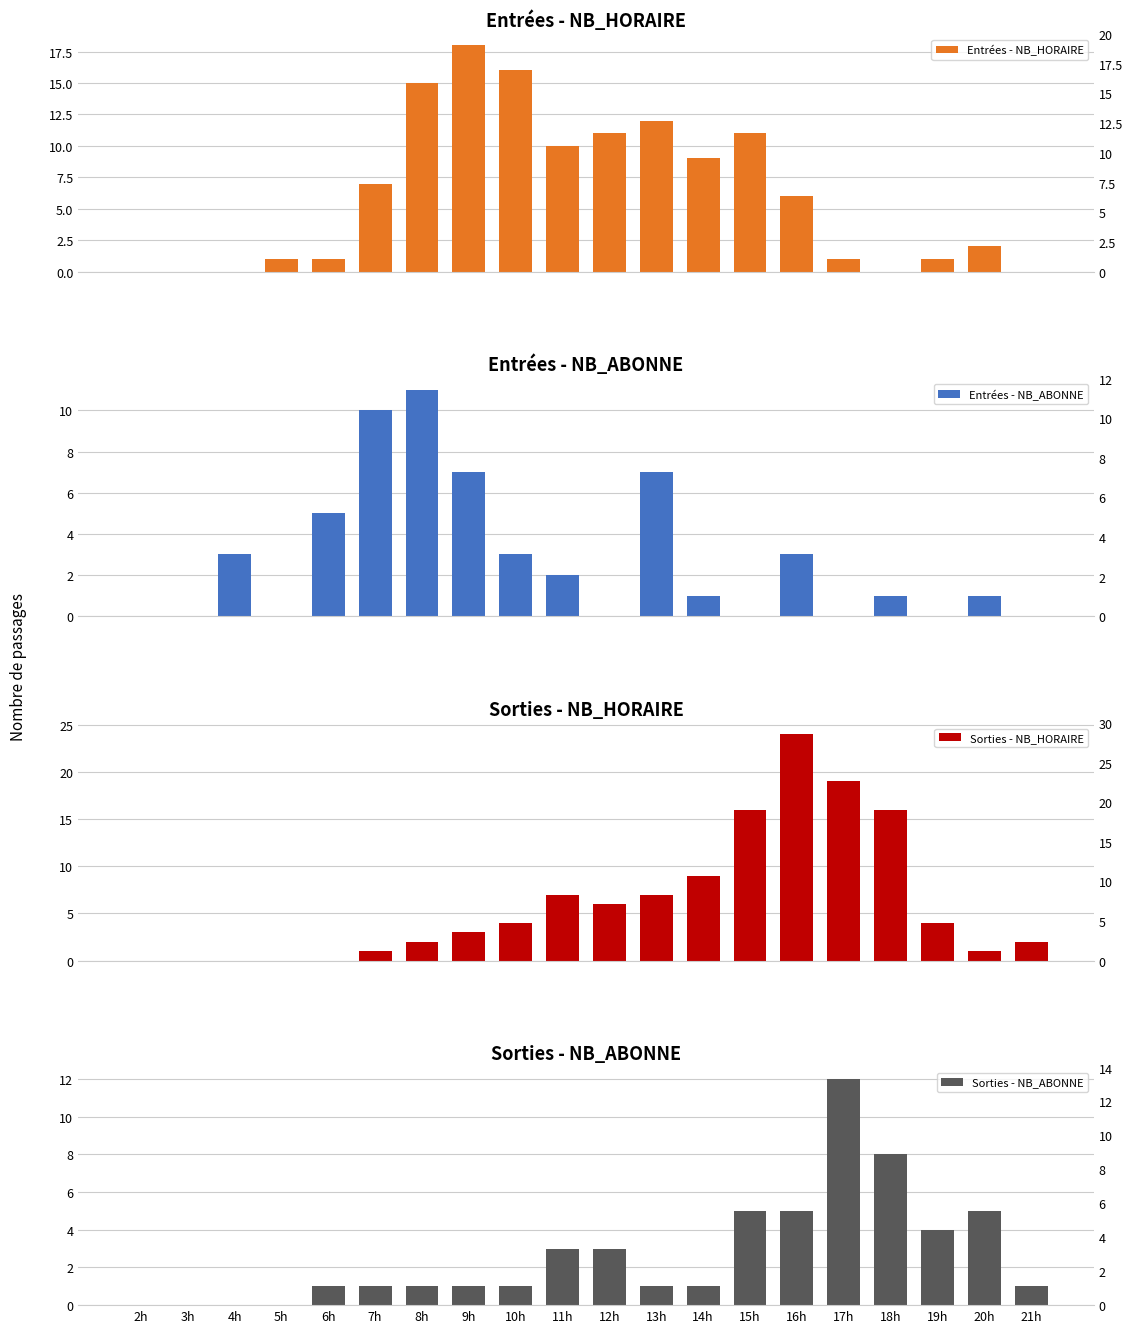

The Sorties - NB_HORAIRE series shows 0 at 2h. True or false?

True